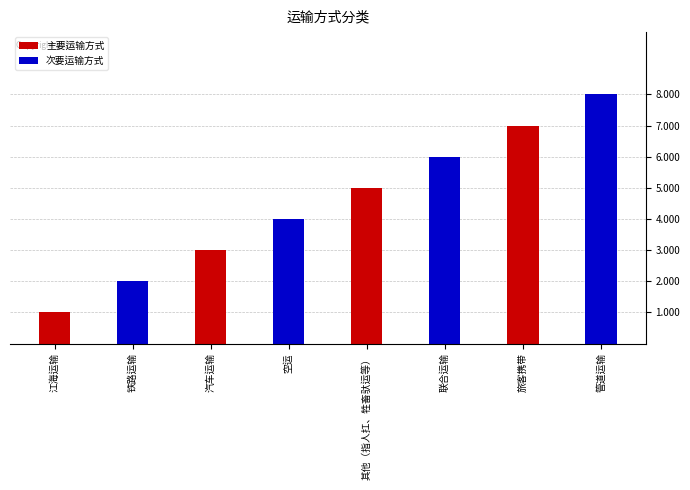

The value at 汽车运输 is 1. True or false?

False